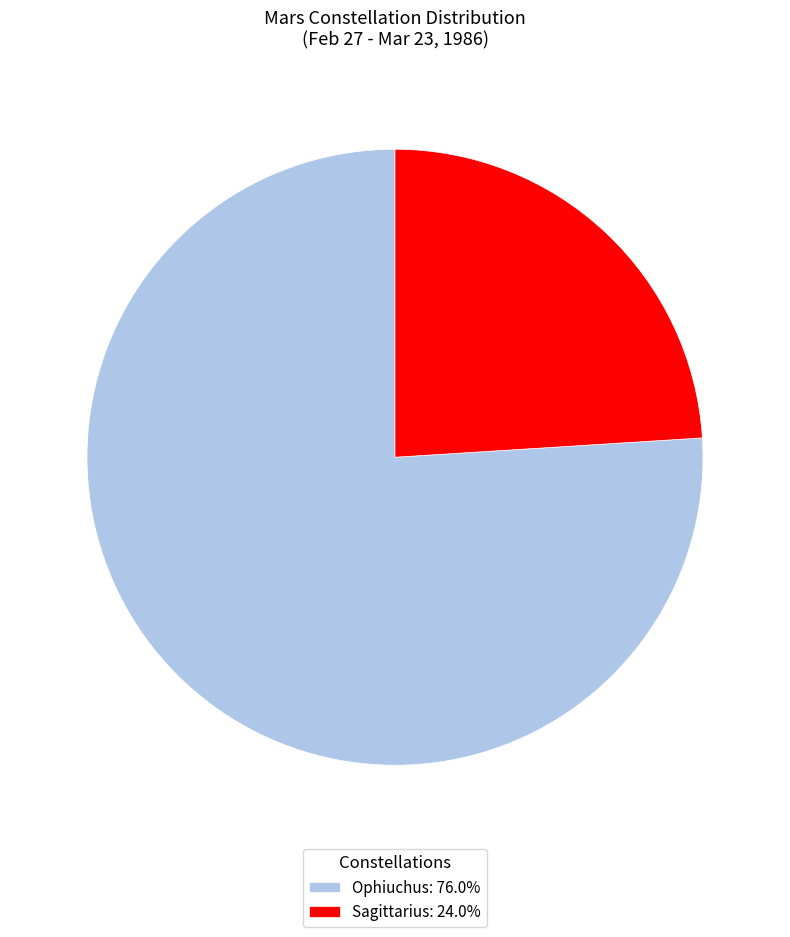

True or false: Ophiuchus accounts for 76% of the total.

True